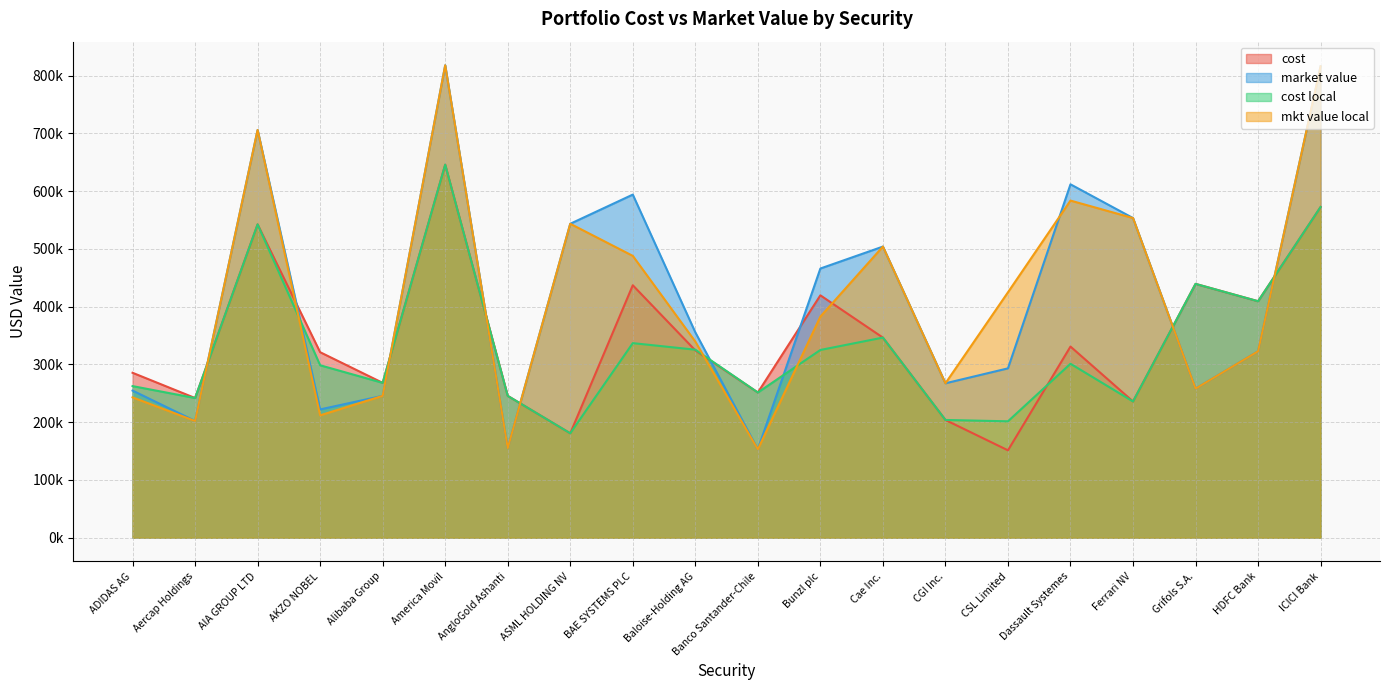

Which series has the widest spread of values?

market value